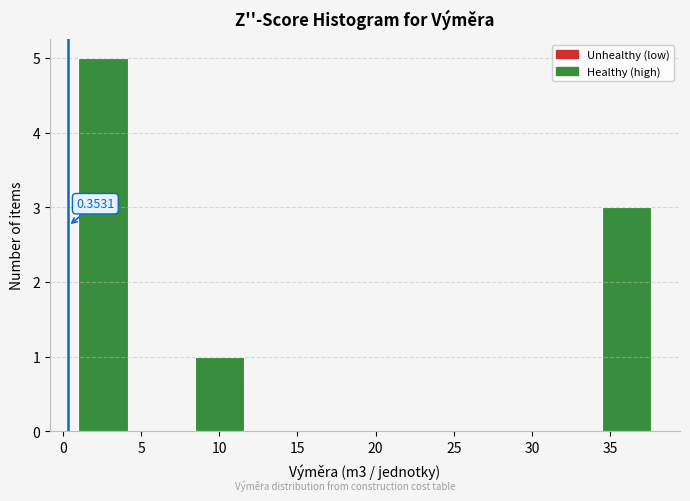

Over which range of the x-axis is the bar tallest?

1.0 to 4.5